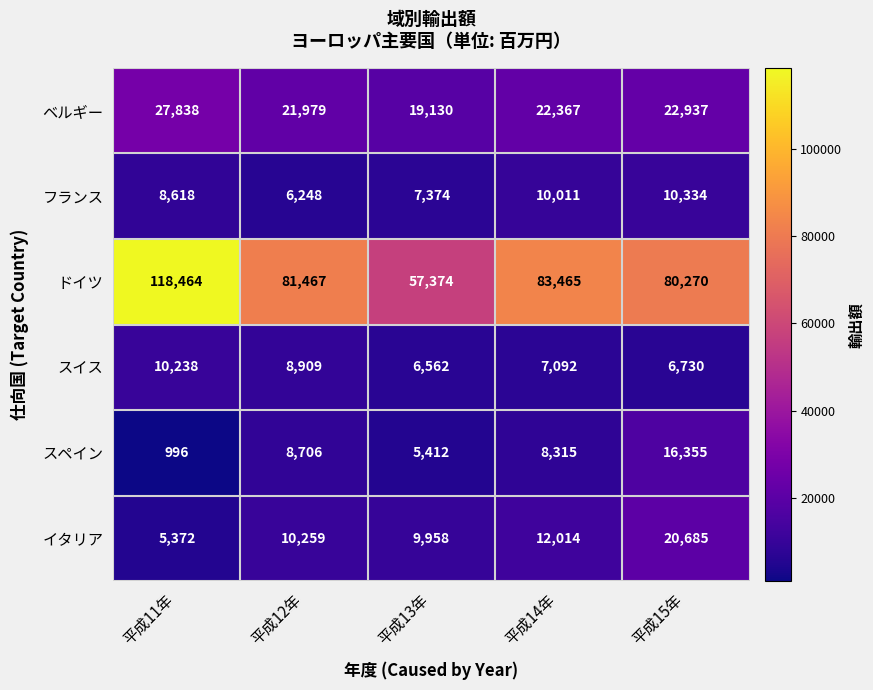

Between 平成11年 and 平成12年, which series saw the biggest shift?

ドイツ